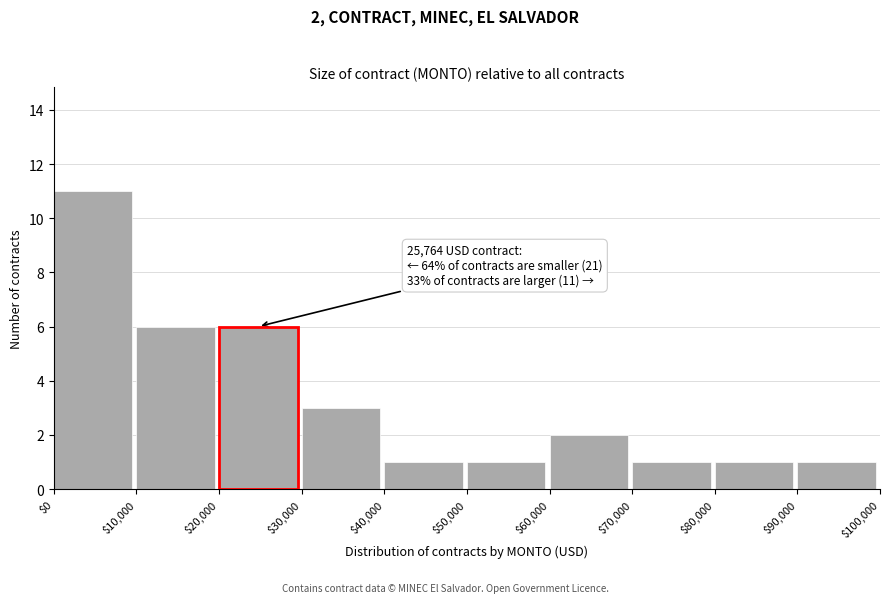

Which range on the x-axis has the tallest bar?

$0 to $10,000